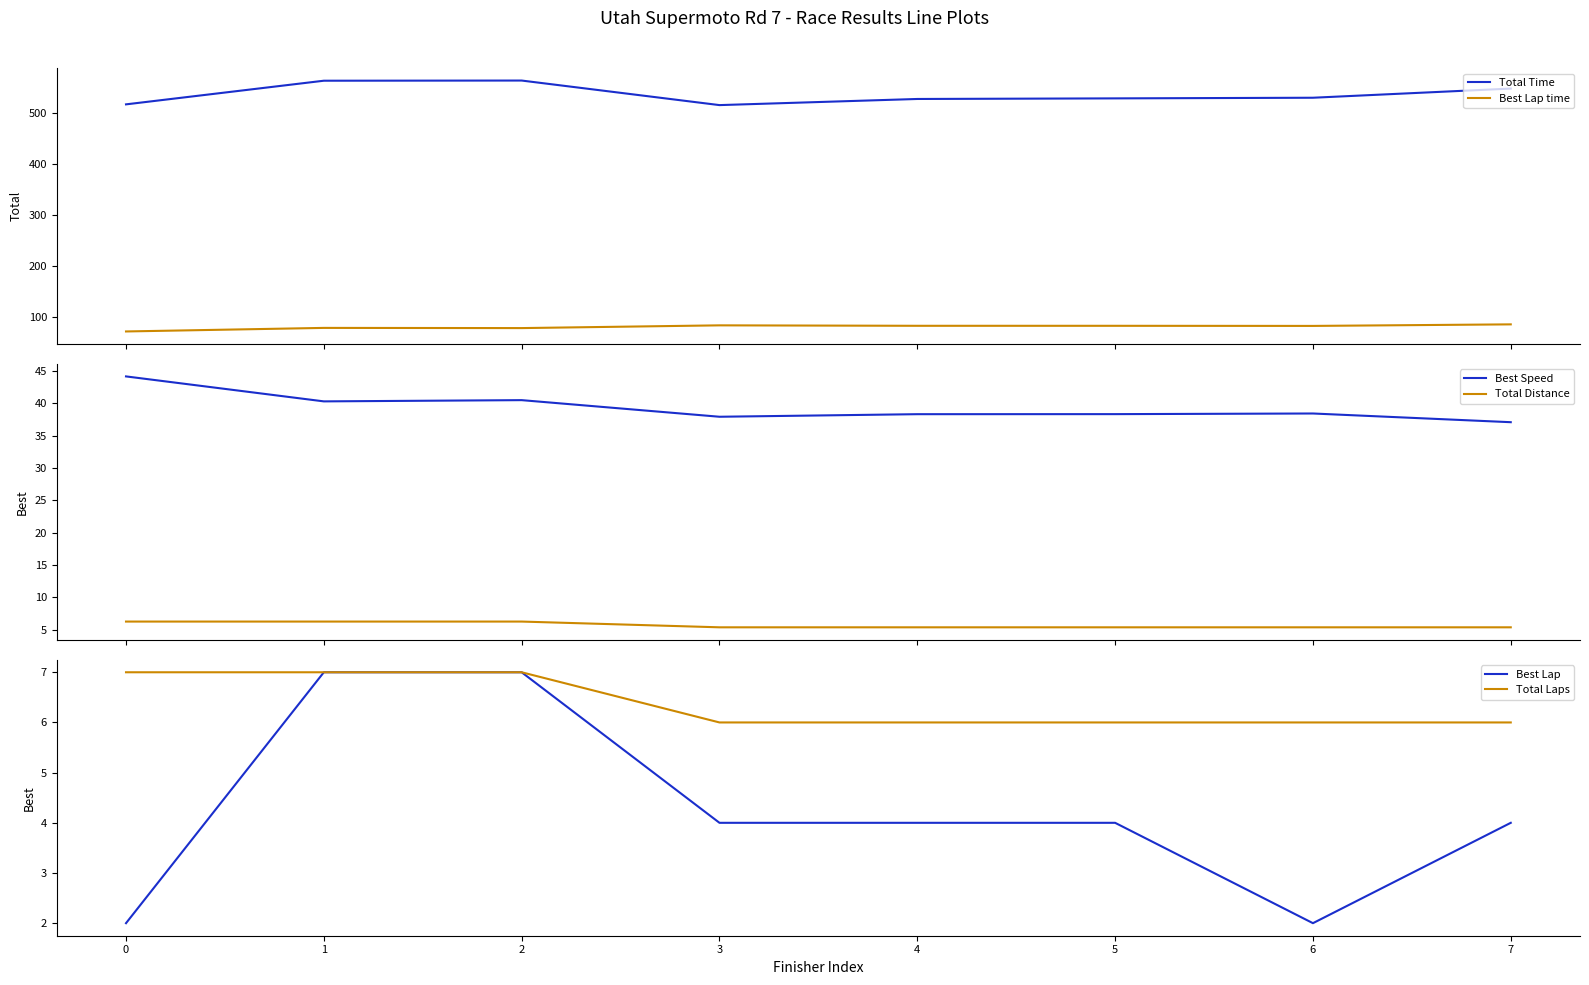

True or false: Total Distance has more than 1 points higher than both neighbors.

False